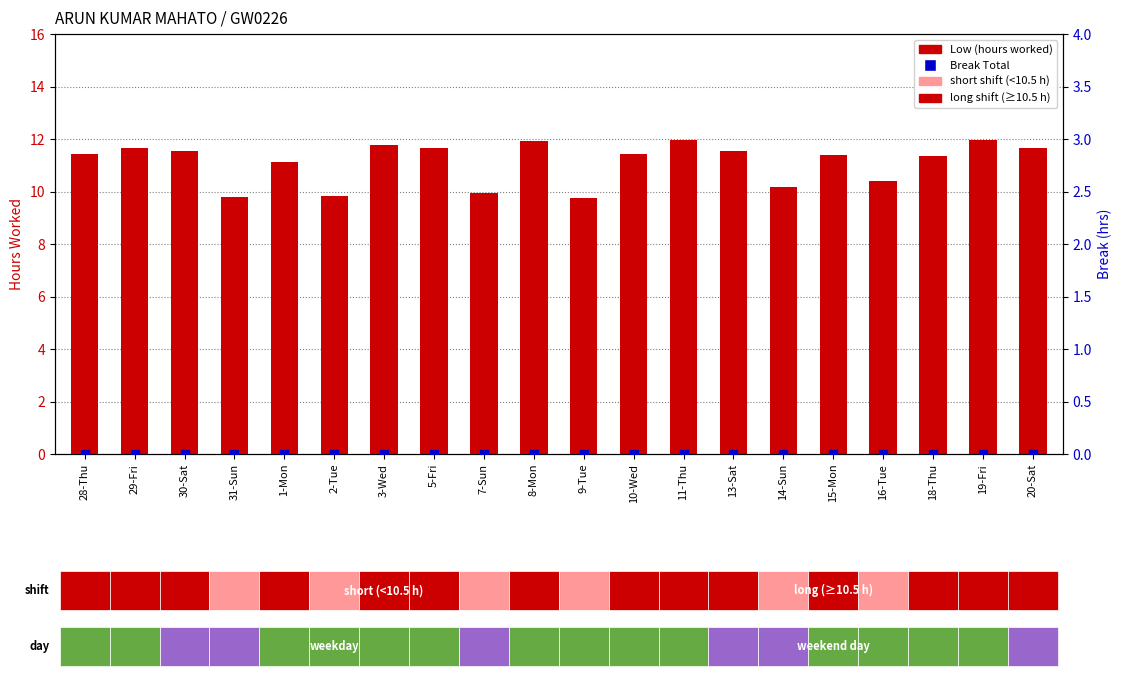

Is the value of Low (hours) at 30-Sat greater than the value of Break Total at 11-Thu?

Yes